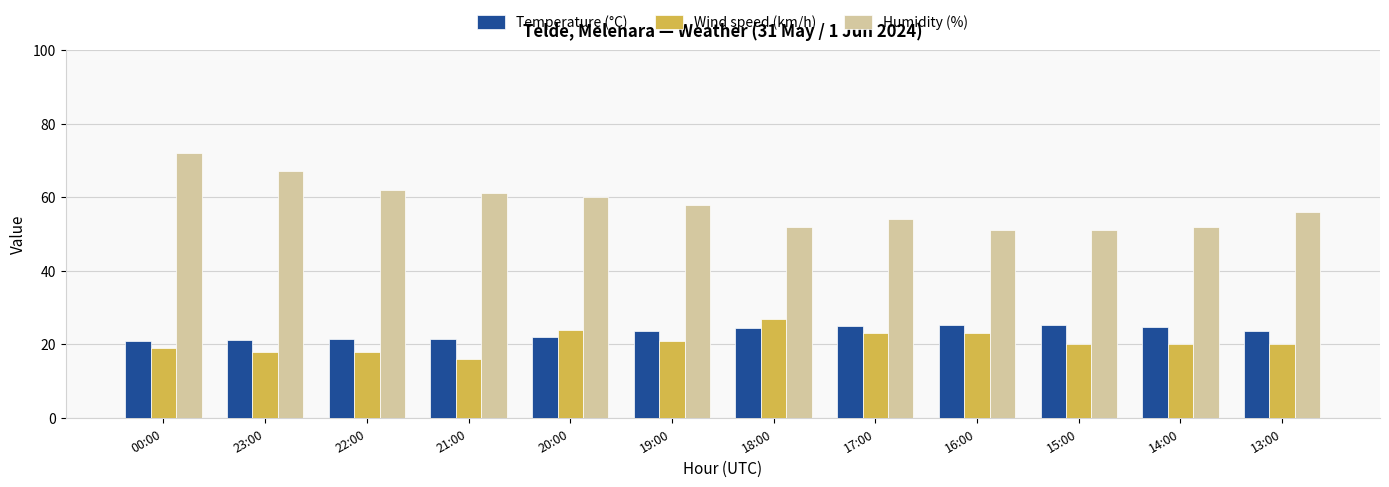

True or false: Wind speed (km/h) has a value of 28.1 at 21:00.

False